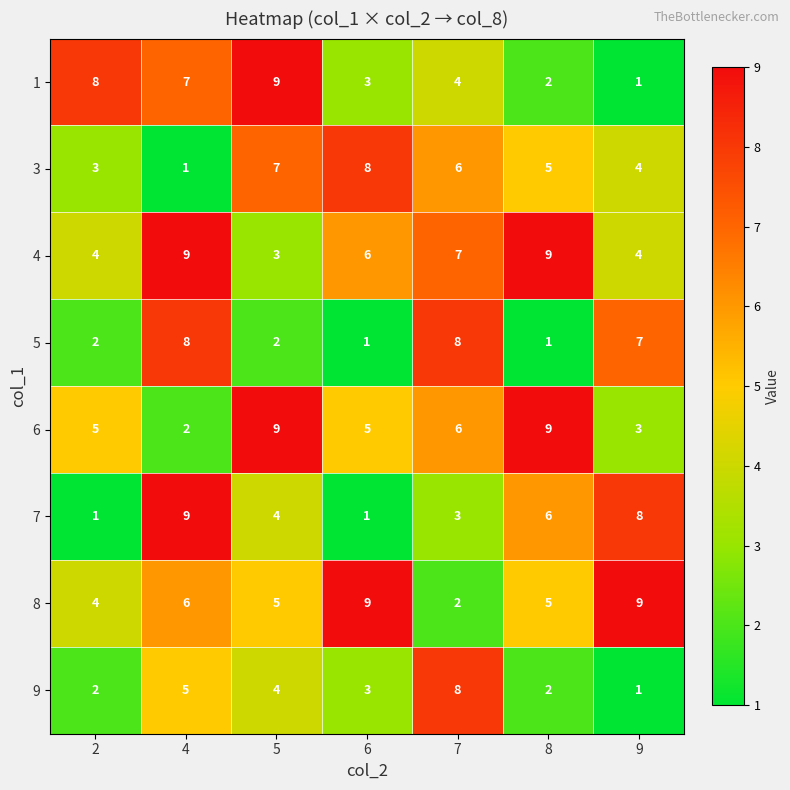

What is the difference between the highest and lowest values at 6?

8